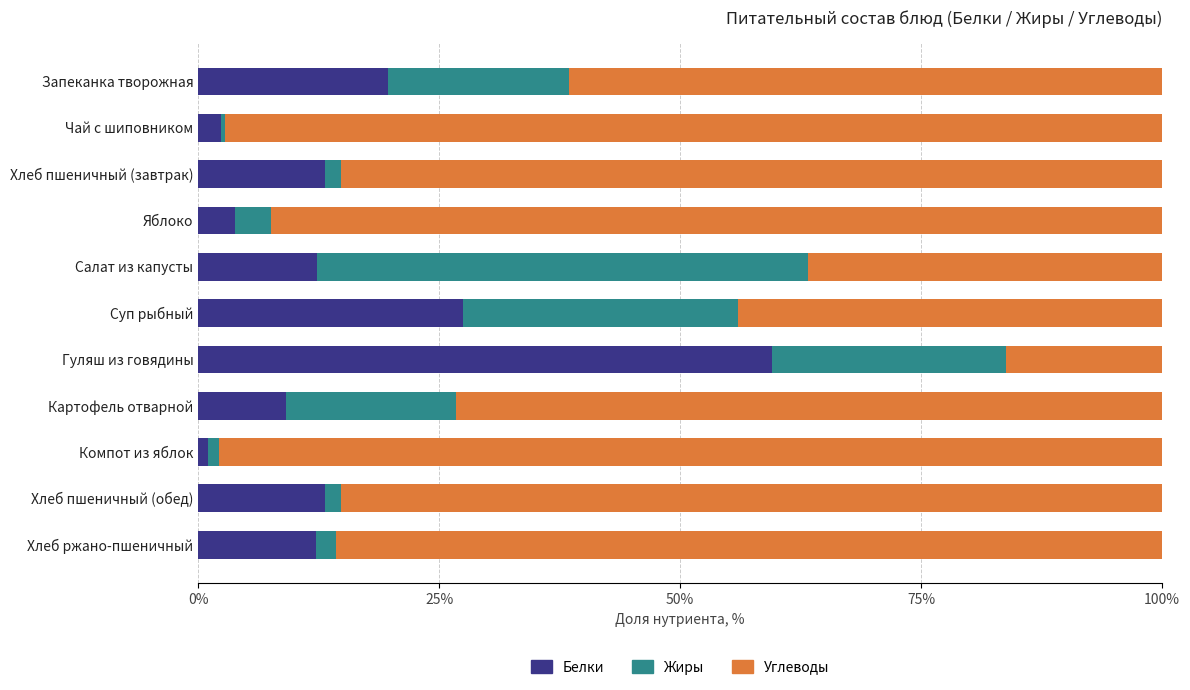

What is the sum of all Белки values?

173.8